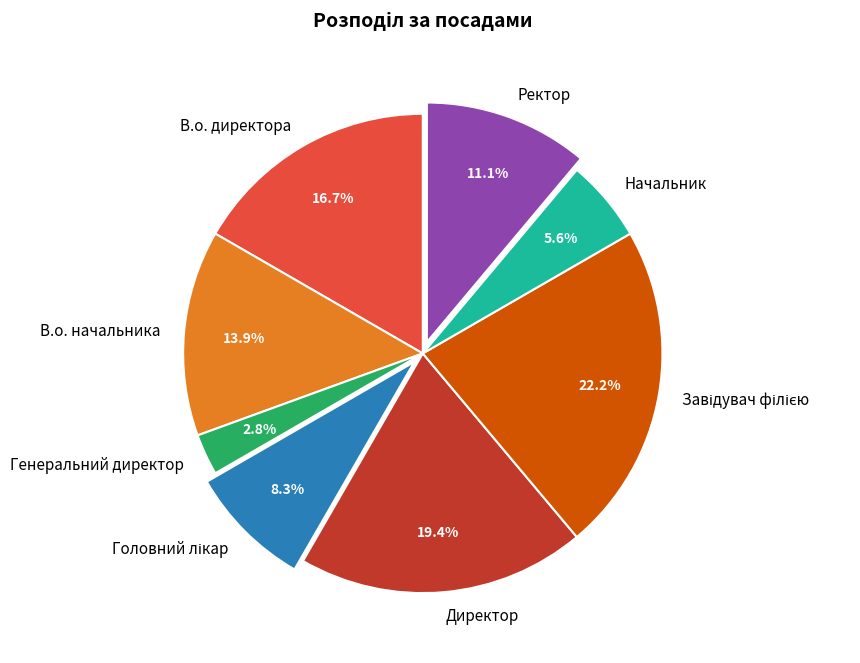

Approximately how many times larger is the value at В.о. директора compared to Начальник?

3.0